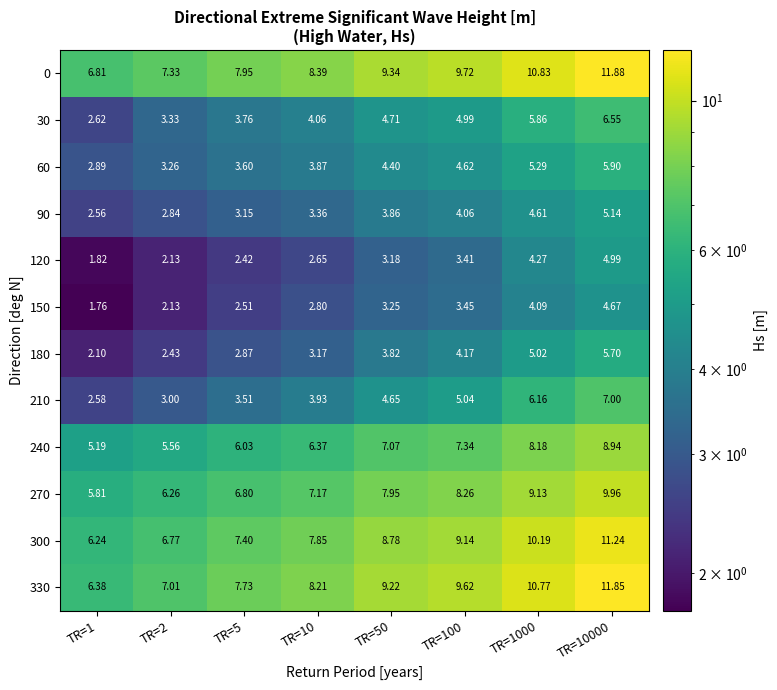

Is the value of 120 at TR=2 greater than the value of 270 at TR=2?

No